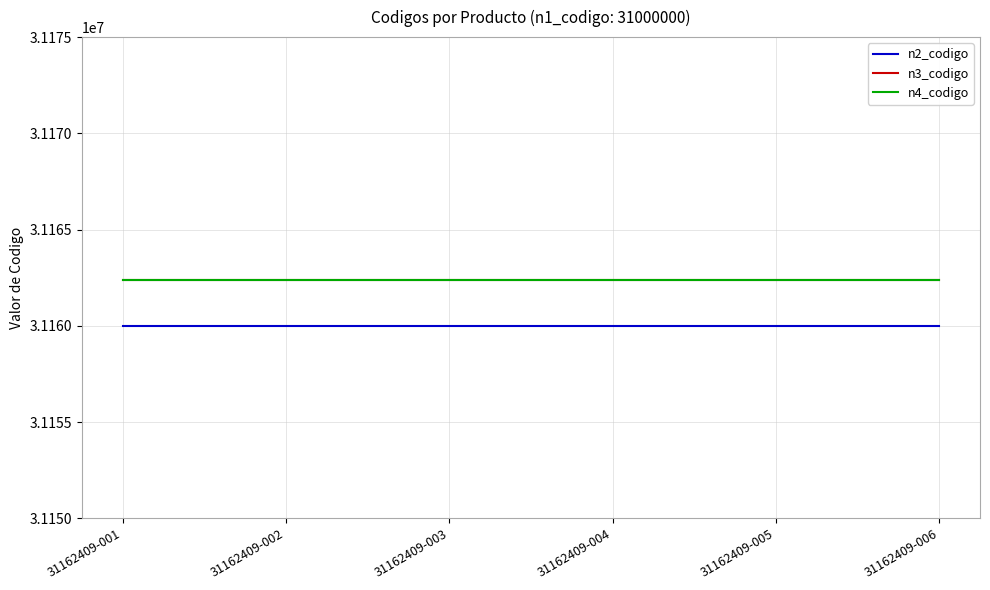

How many distinct data groups are displayed?

3